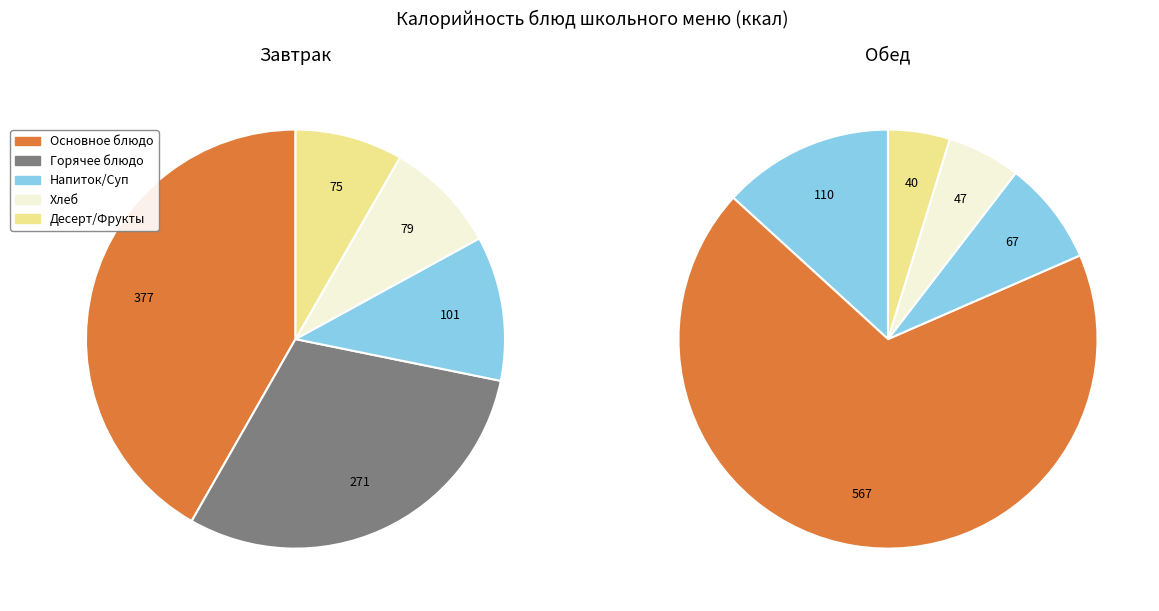

Count the number of slices in the pie.

10